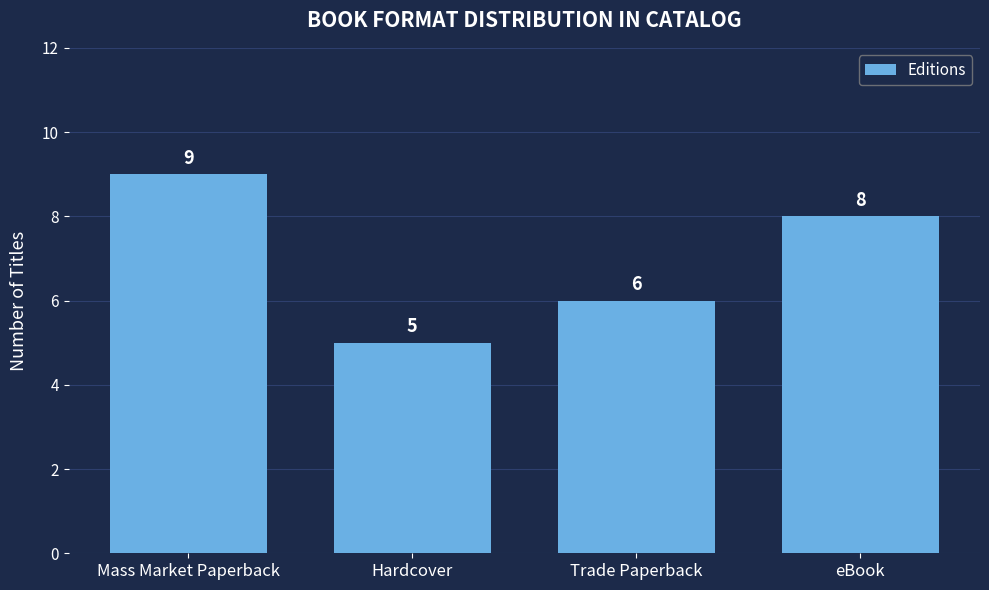

At which label does the data first exceed 8?

Mass Market Paperback